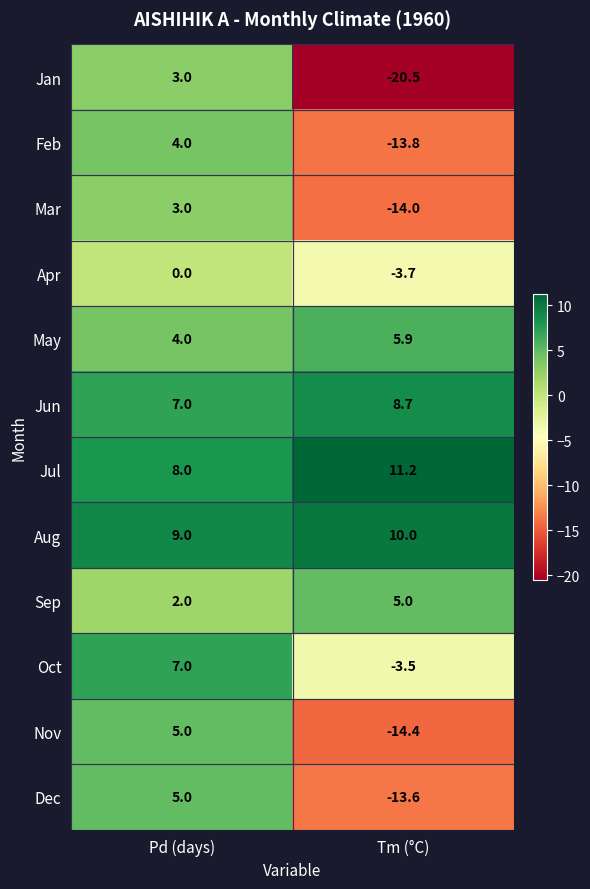

Is it true that May equals 2.6 at Tm (°C)?

False